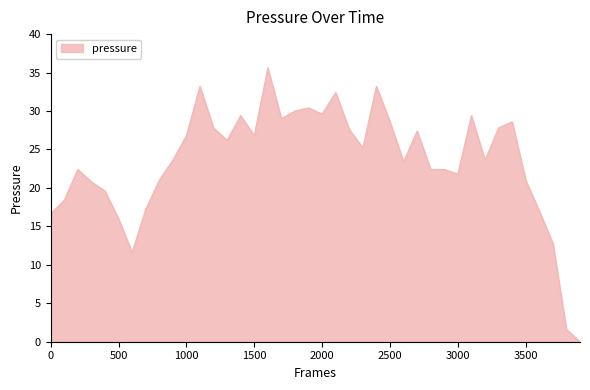

What is the difference between the maximum and minimum values?

35.6